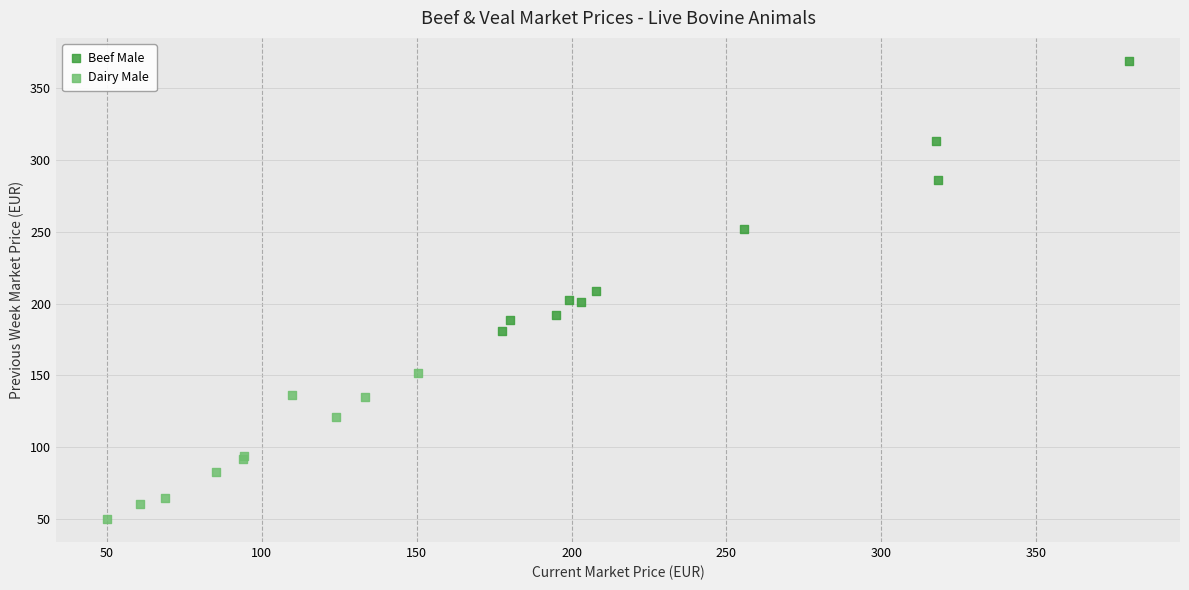

Which series has the widest spread of Y values?

Beef Male